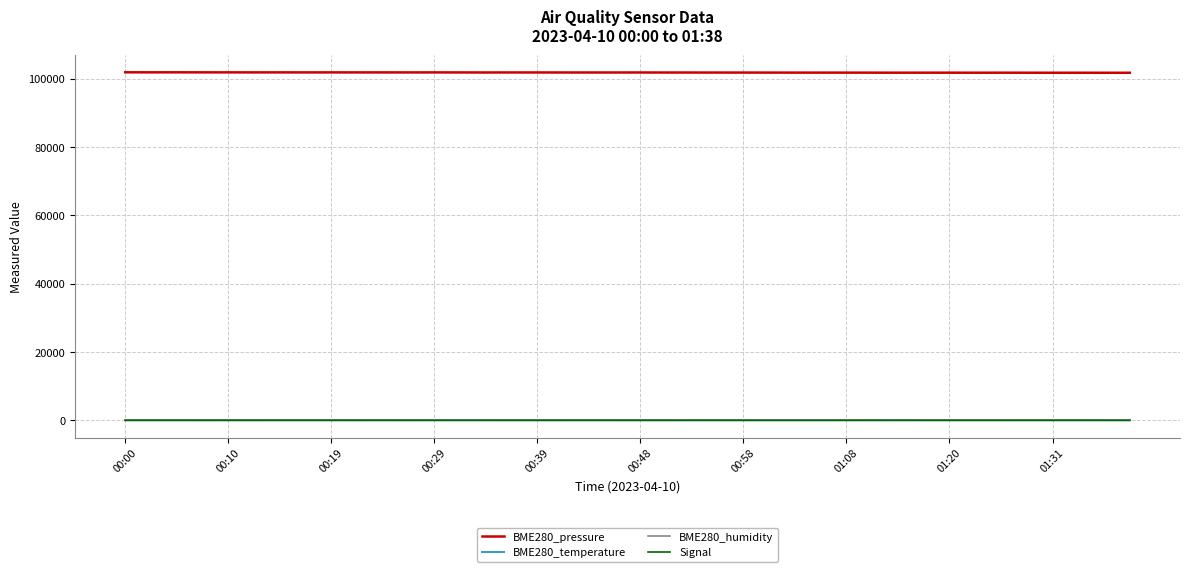

How many lines are shown in the chart?

4